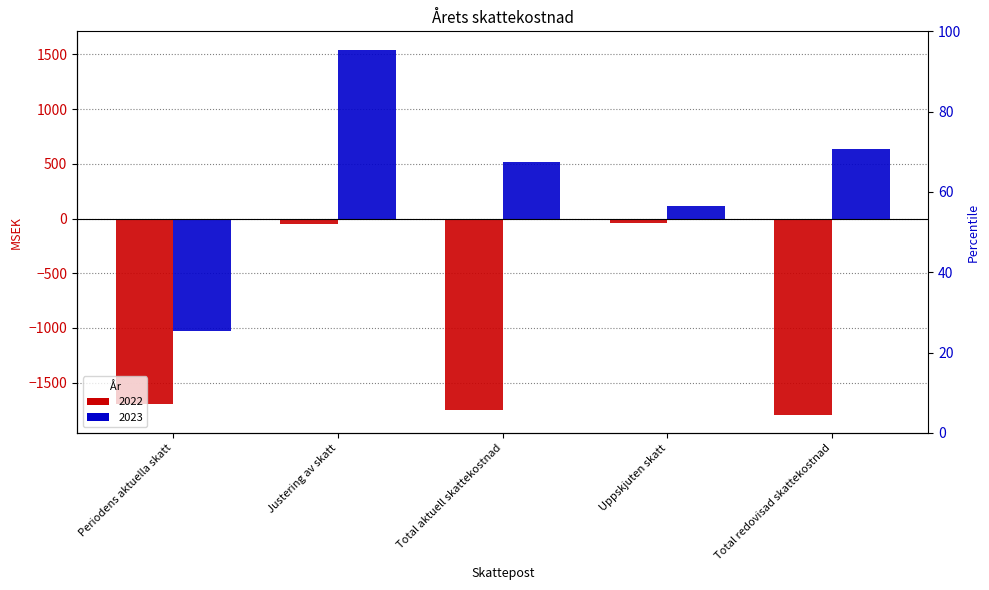

What is the maximum value for 2022?

-44